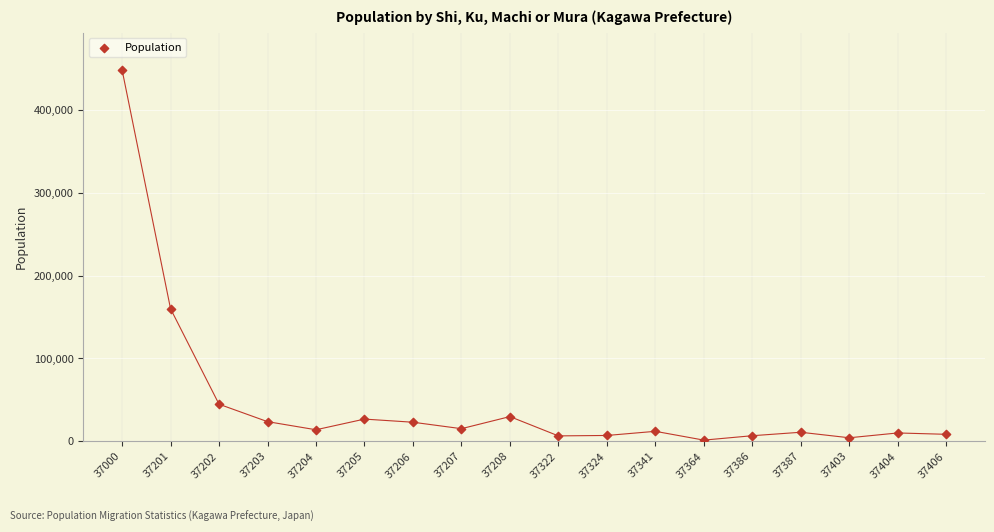

What Y value in the scatter plot is closest to 225026?

160064